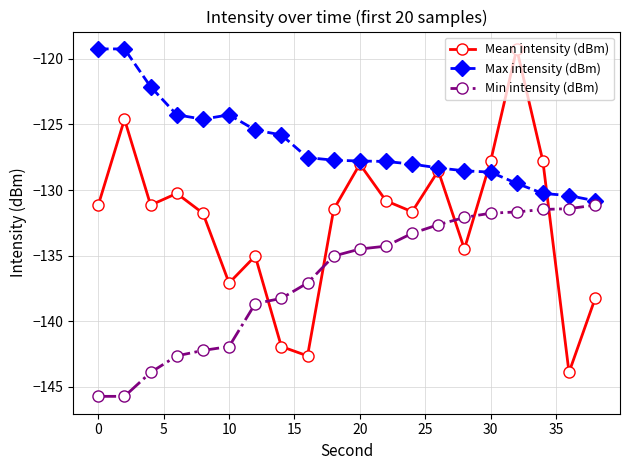

How many values in the Min intensity (dBm) series are below -134?

12